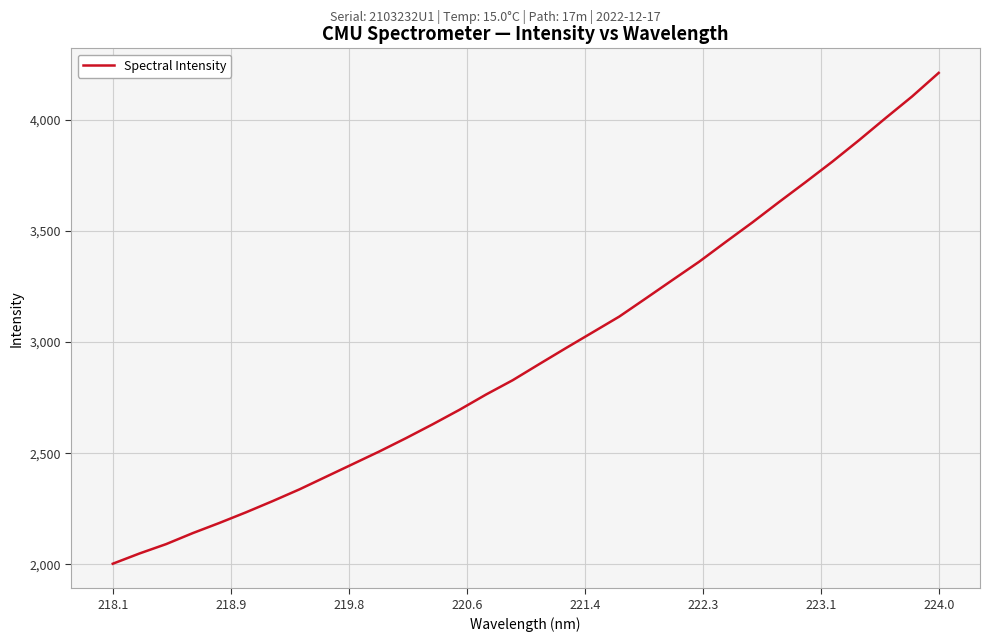

How many values are below 2900?

16